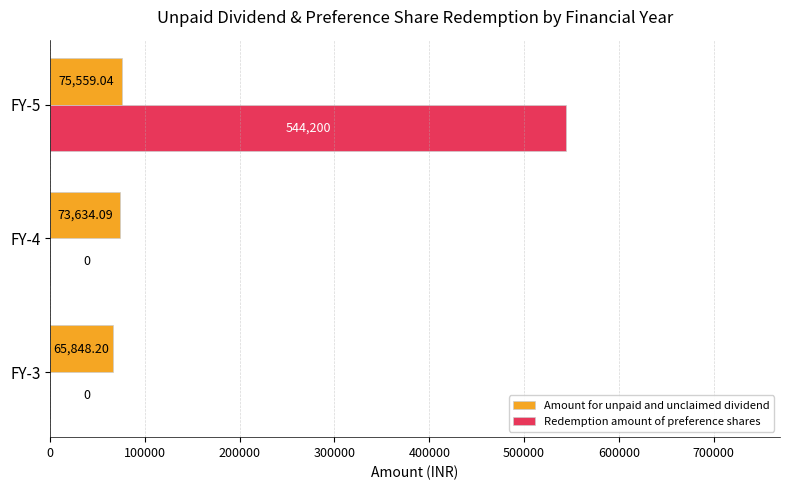

Between FY-3 and FY-4, which series saw the biggest shift?

Amount for unpaid and unclaimed dividend